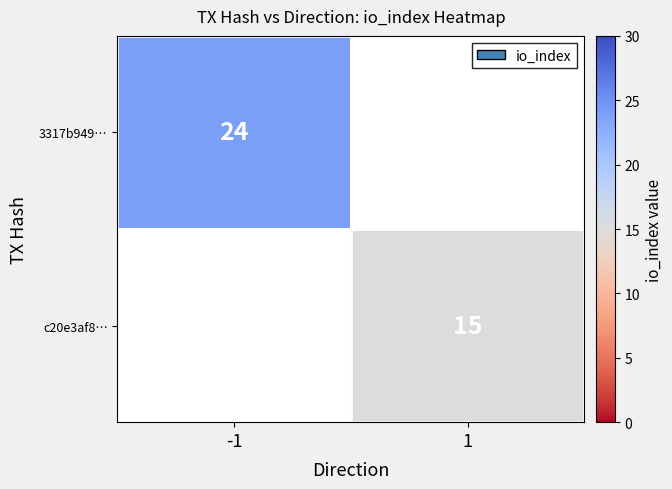

The value of c20e3af8… at 1 is 15. True or false?

True